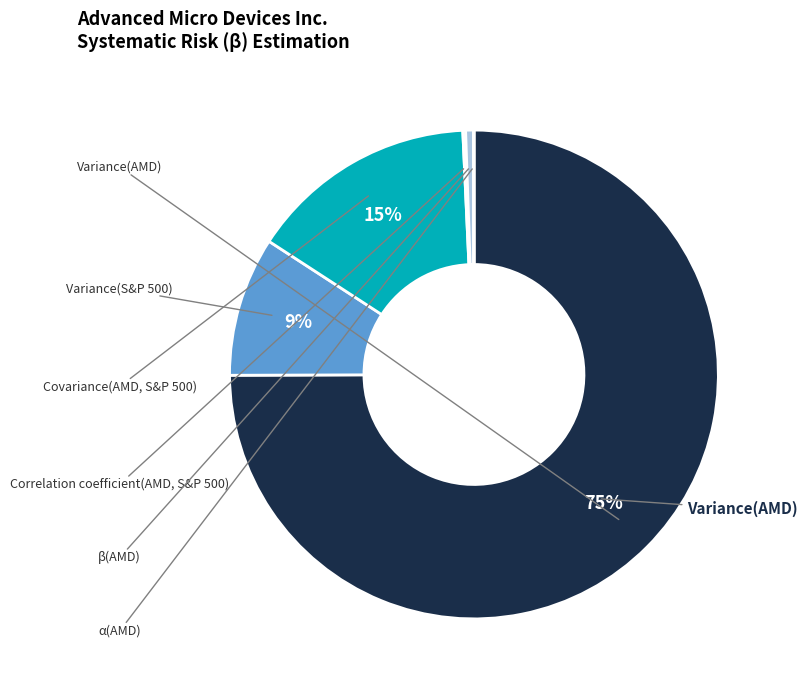

To the nearest percent, what is the average slice percentage?

17%